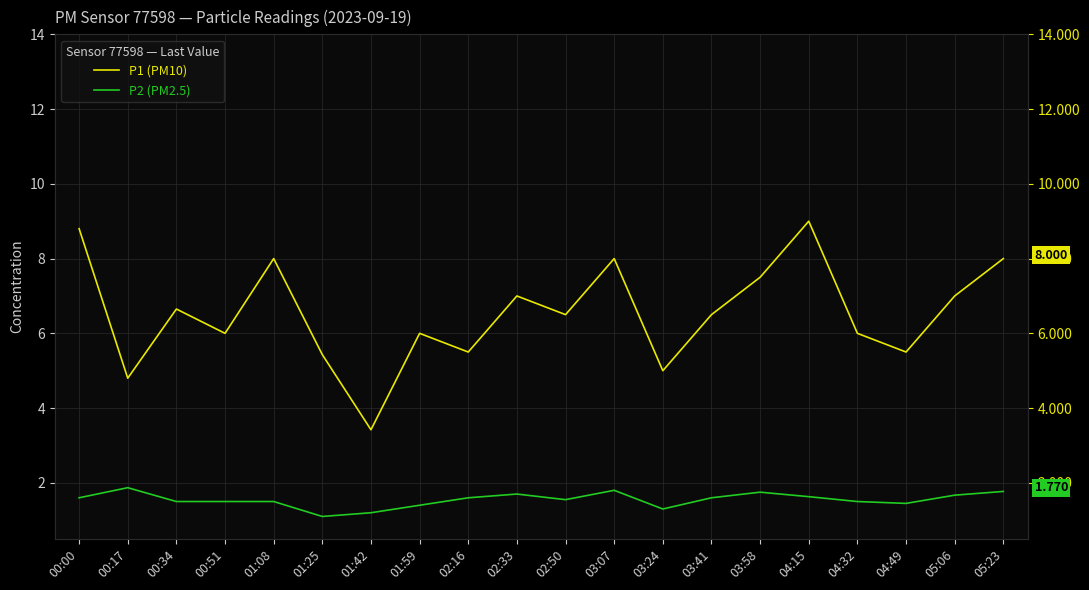

Is the value of P2 (PM2.5) at 03:41 greater than the value of P1 (PM10) at 00:17?

No